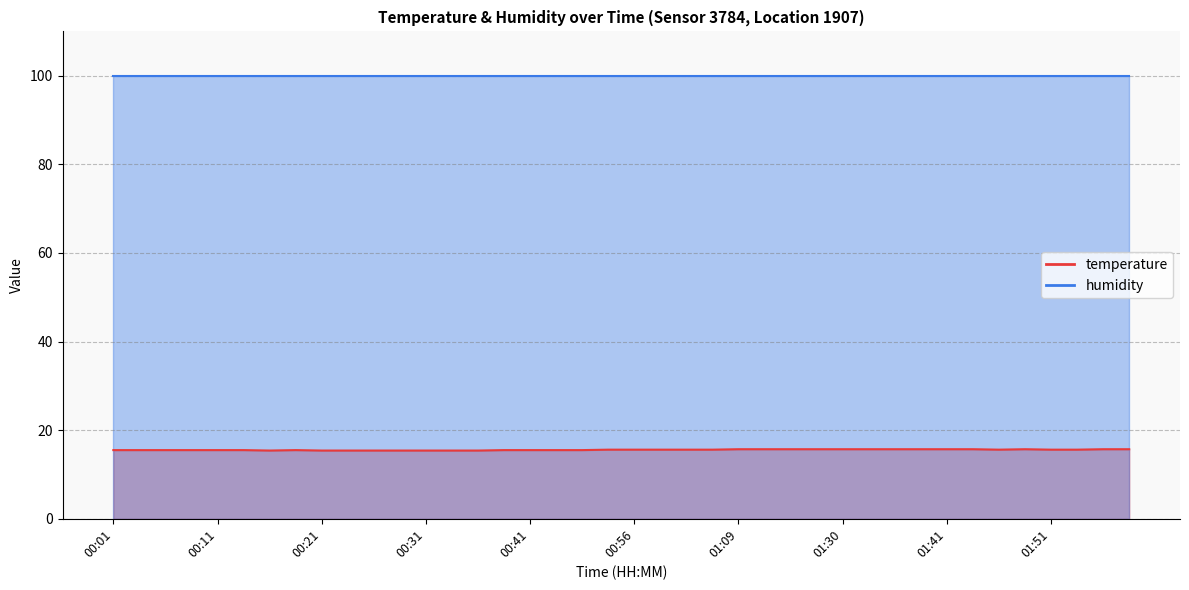

Does the chart have visible grid lines?

Yes